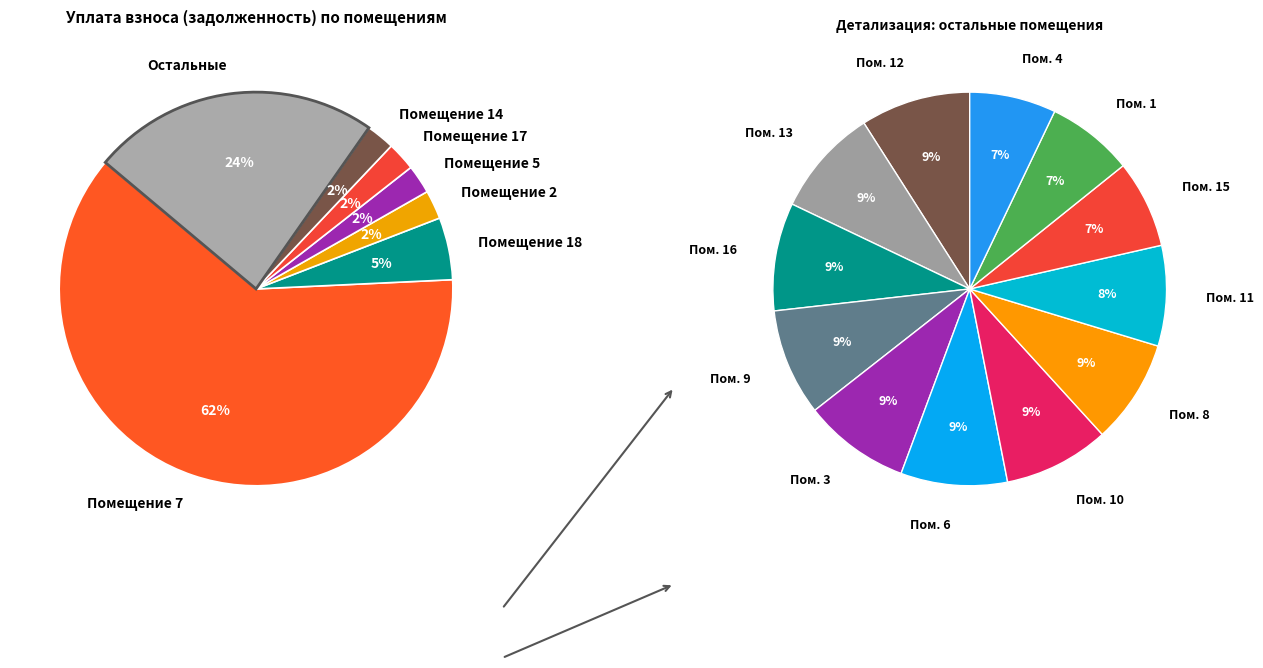

Do 17 and 2 together represent more than half of the pie?

No